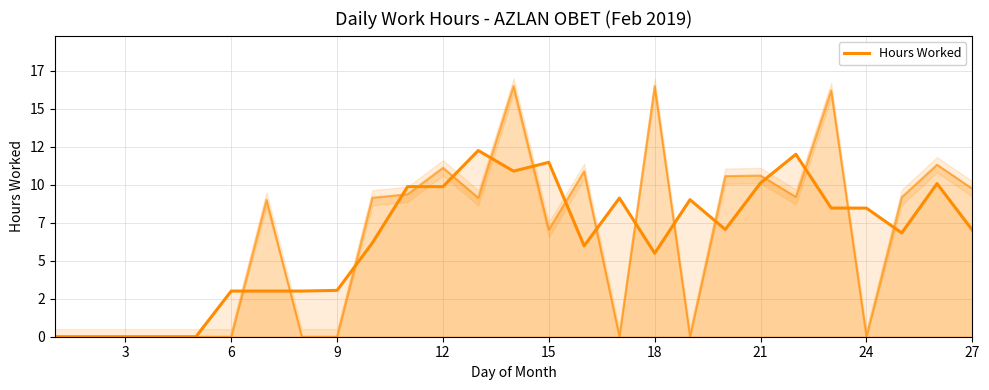

How many points are higher than both their immediate neighbors (excluding endpoints)?

7